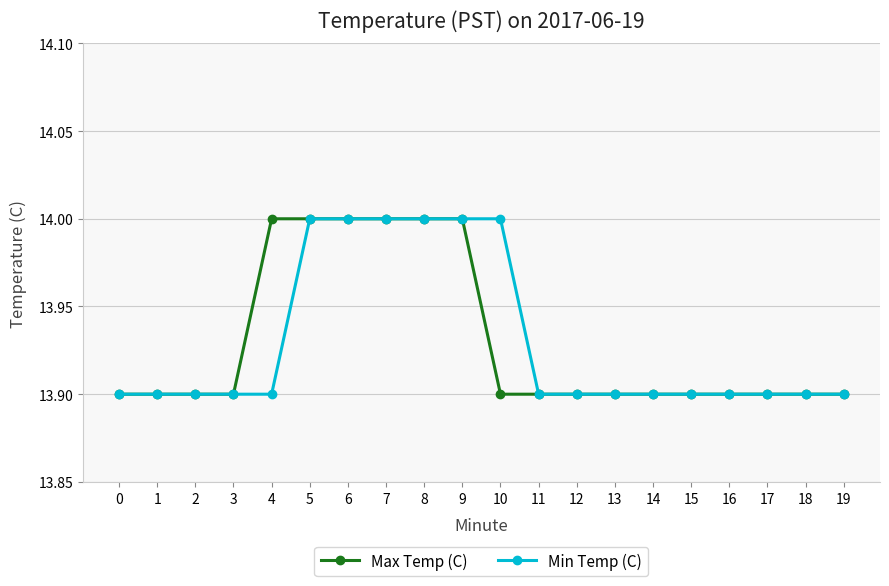

At 10, list the series in order from largest to smallest.

Min Temp (C), Max Temp (C)